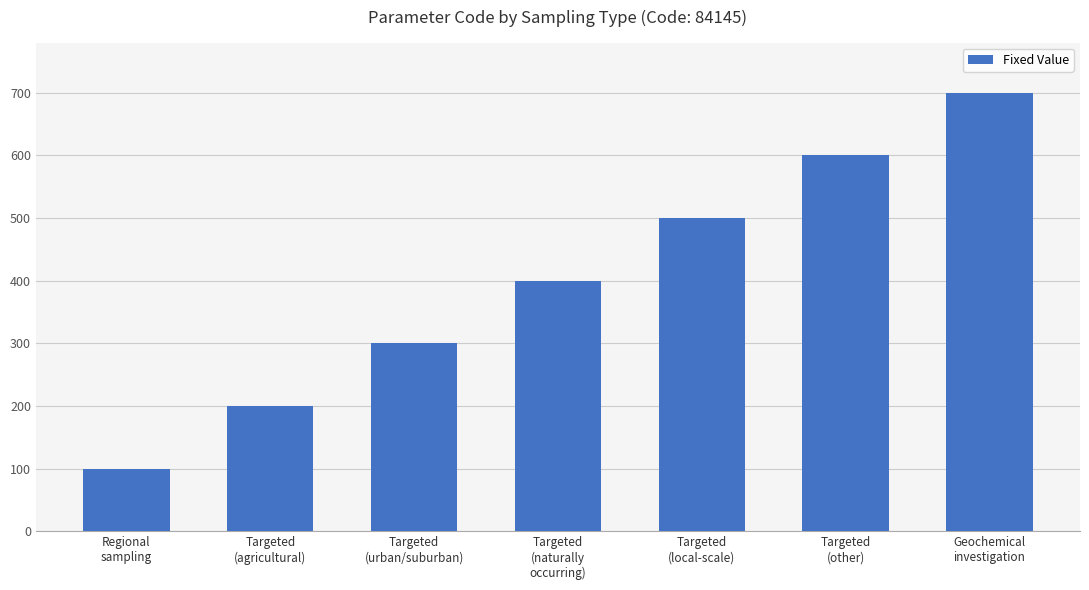

What value does the data have at Targeted
(urban/suburban), to the nearest 100?

300